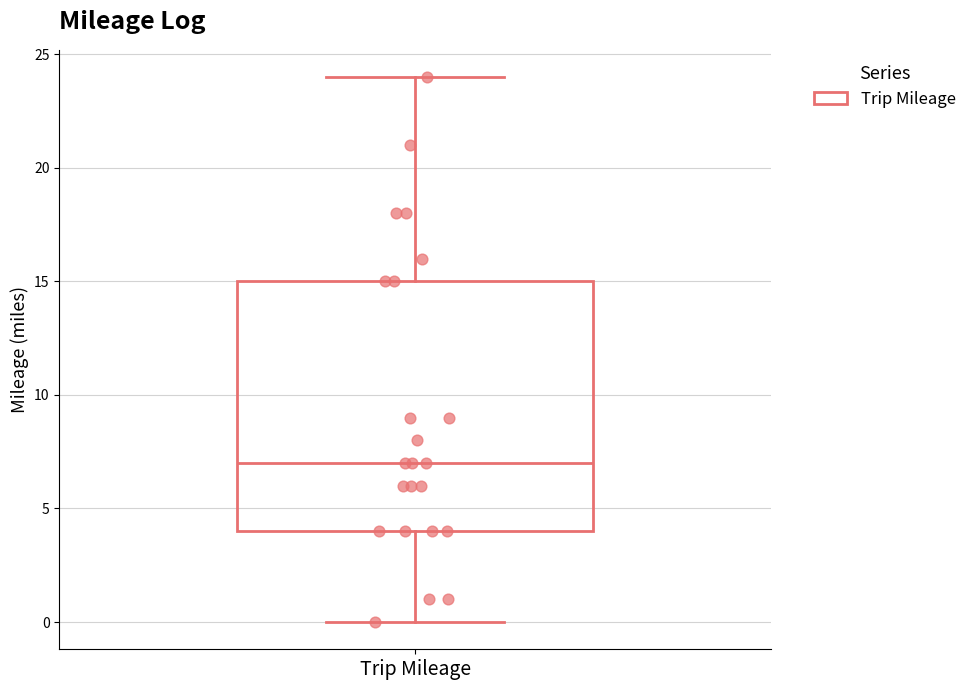

Read this box plot against the y-axis: the position of the median line, the range covered by the box, and the ends of both whiskers. The values are not printed on the chart, so give them approximately, as read against the axis.

median 7, box 4 to 15, whiskers 0 to 24